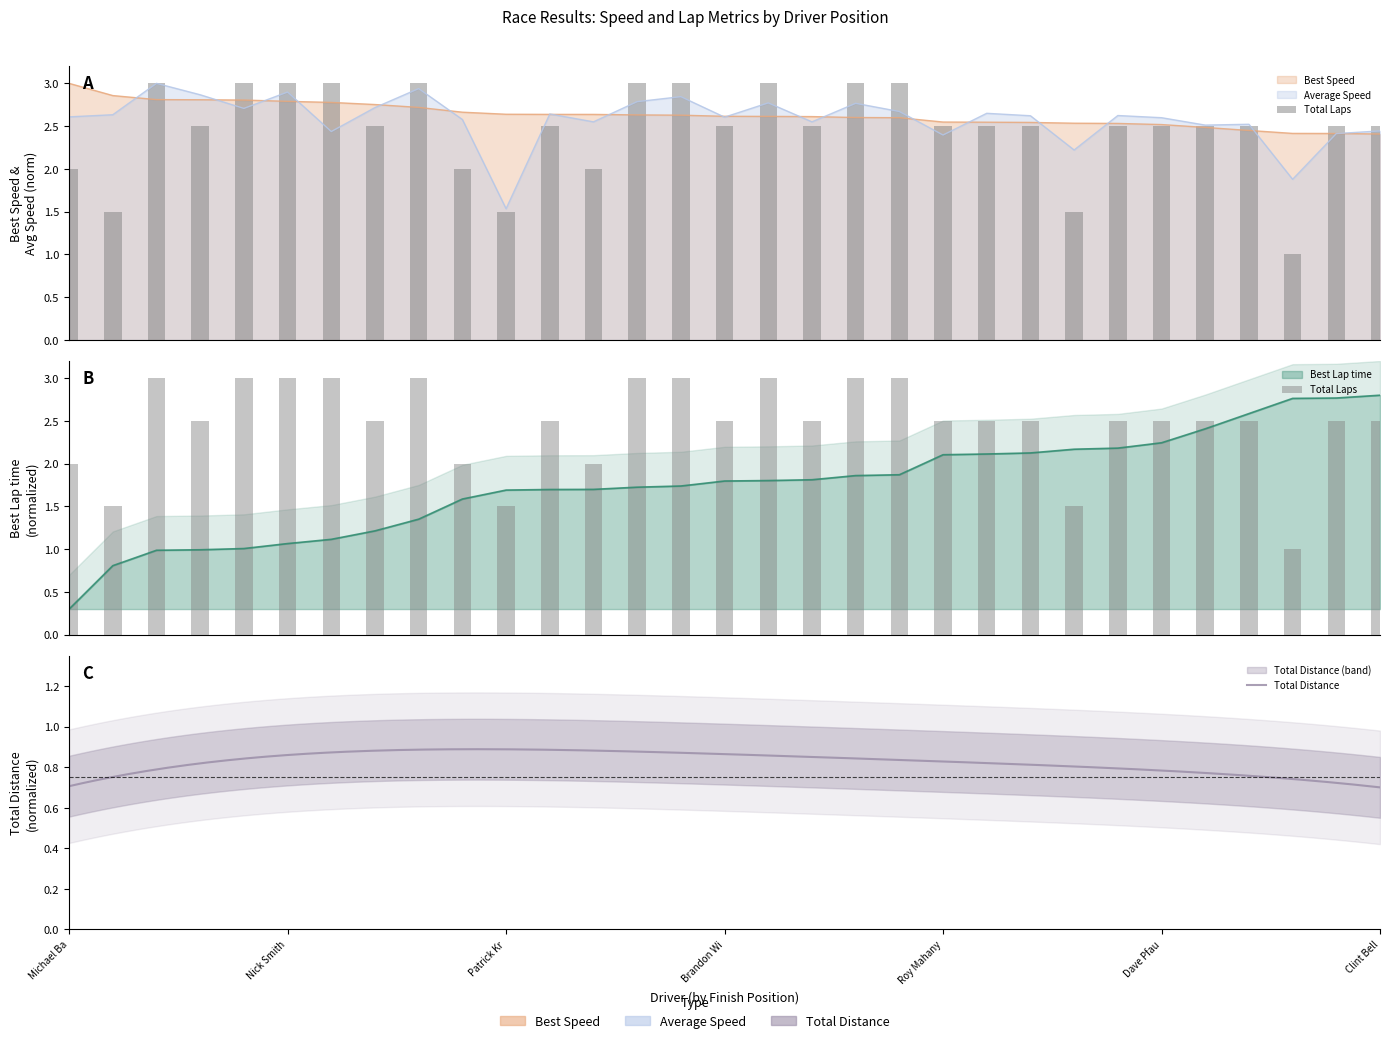

What is the maximum value shown in the chart?

3.0